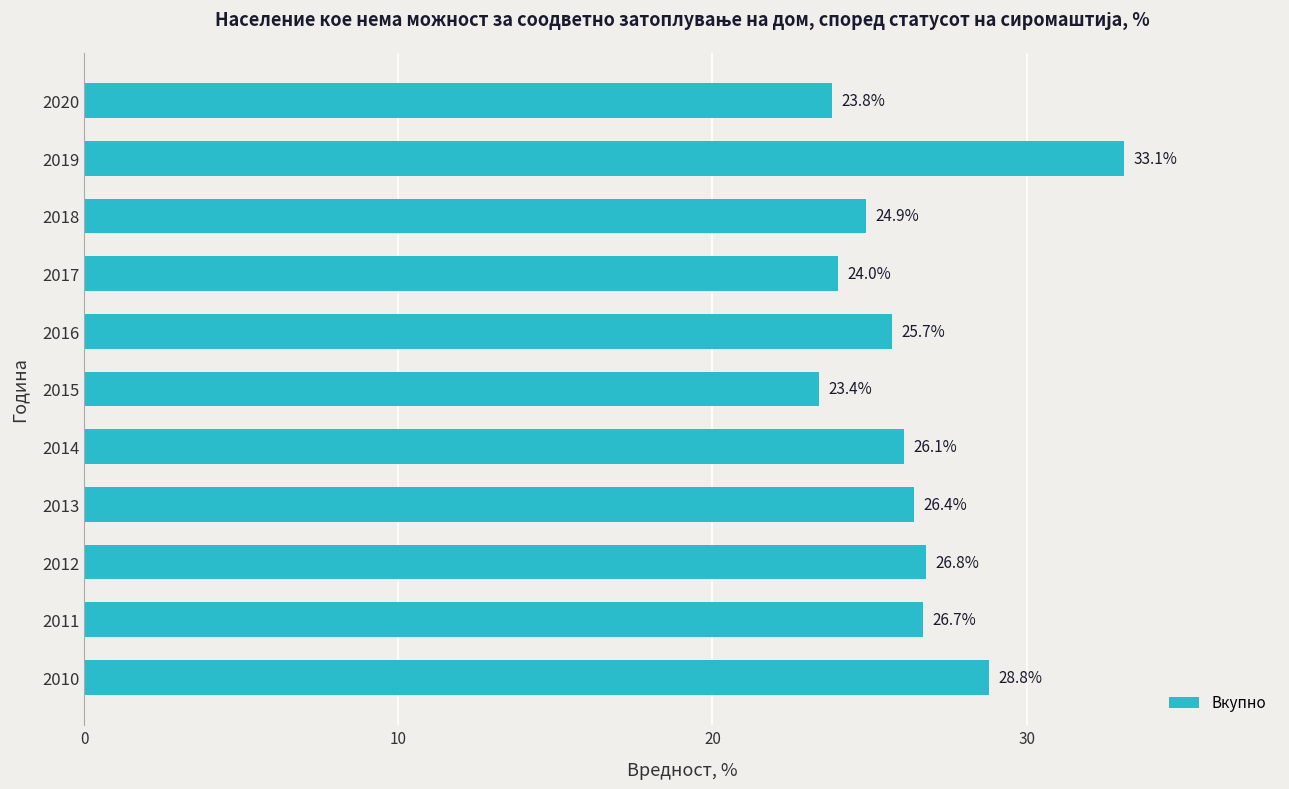

How many bars are there in total?

11